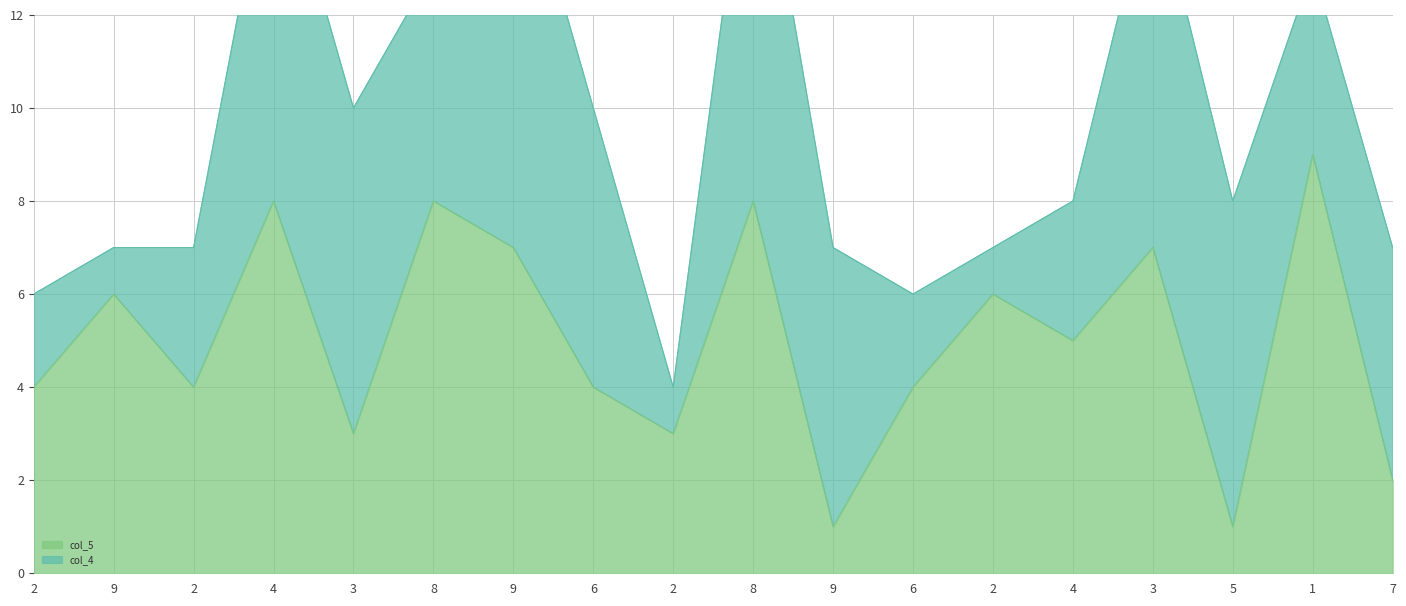

What is the difference between the maximum and second lowest values?

8